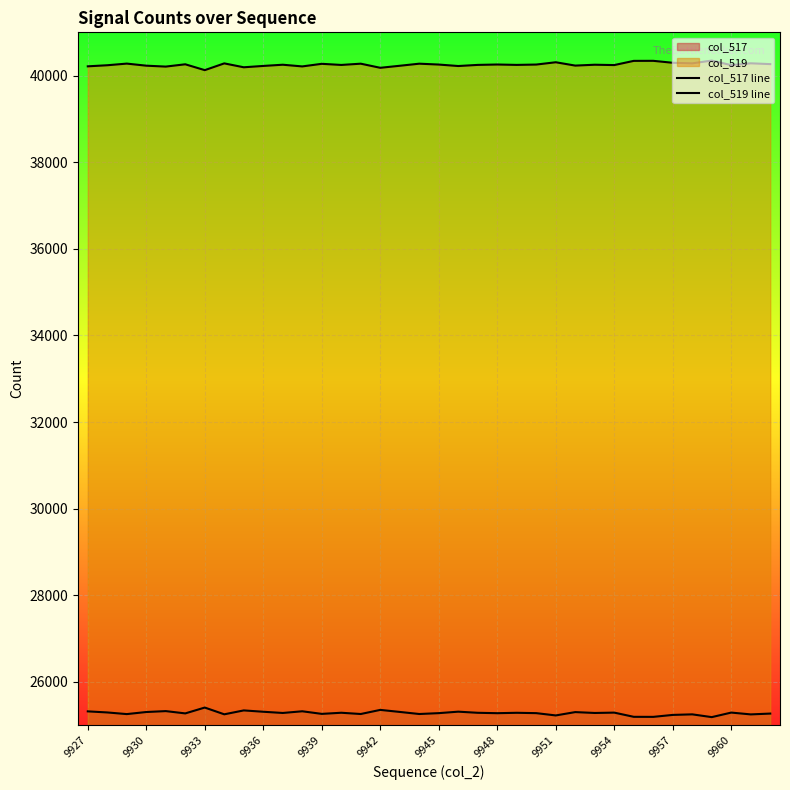

What is the average value of the col_517 line series?

25281